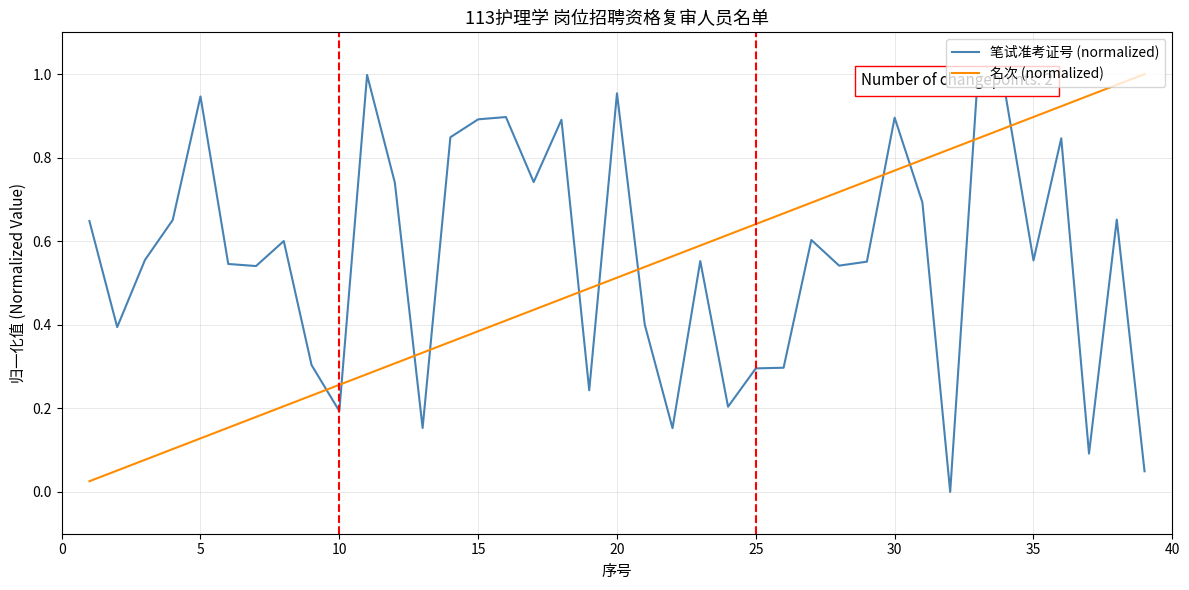

Which series has the largest range (max minus min)?

笔试准考证号 (normalized)